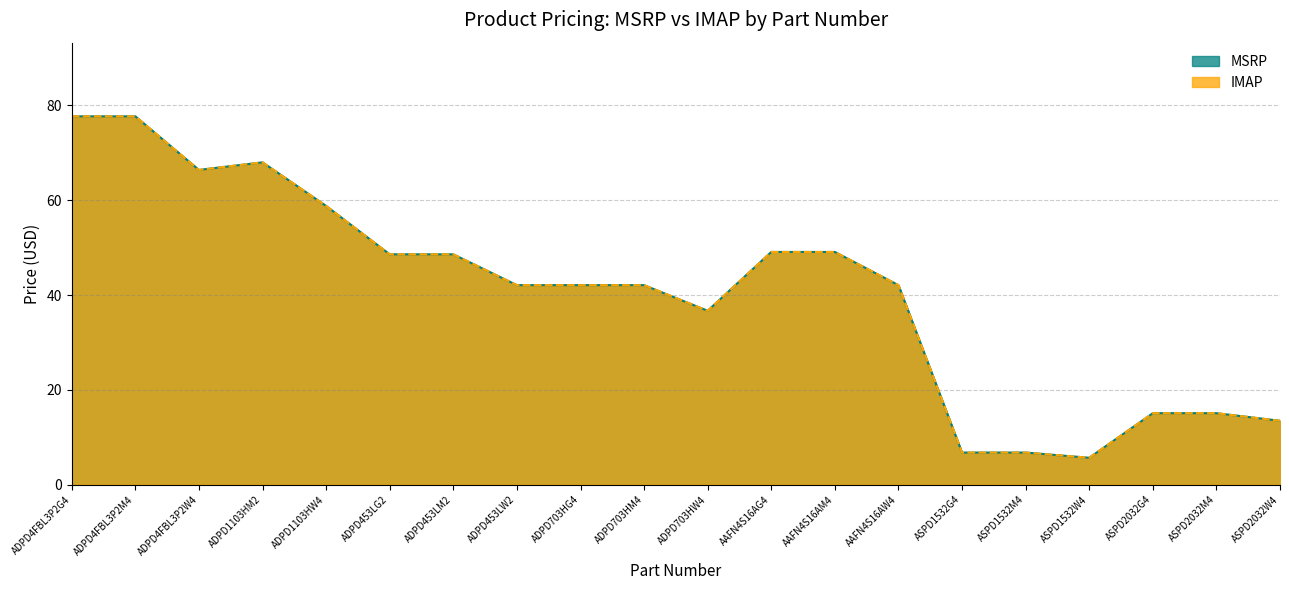

Rank the series by their maximum value, from highest to lowest.

MSRP, IMAP